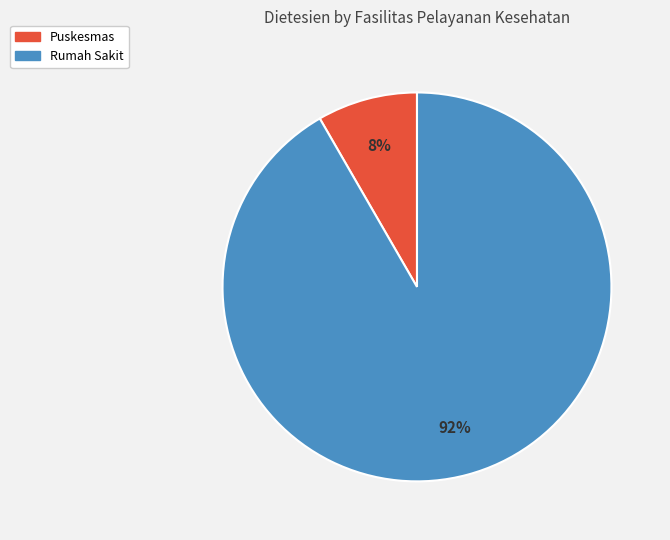

True or false: Rumah Sakit accounts for 84% of the total.

False